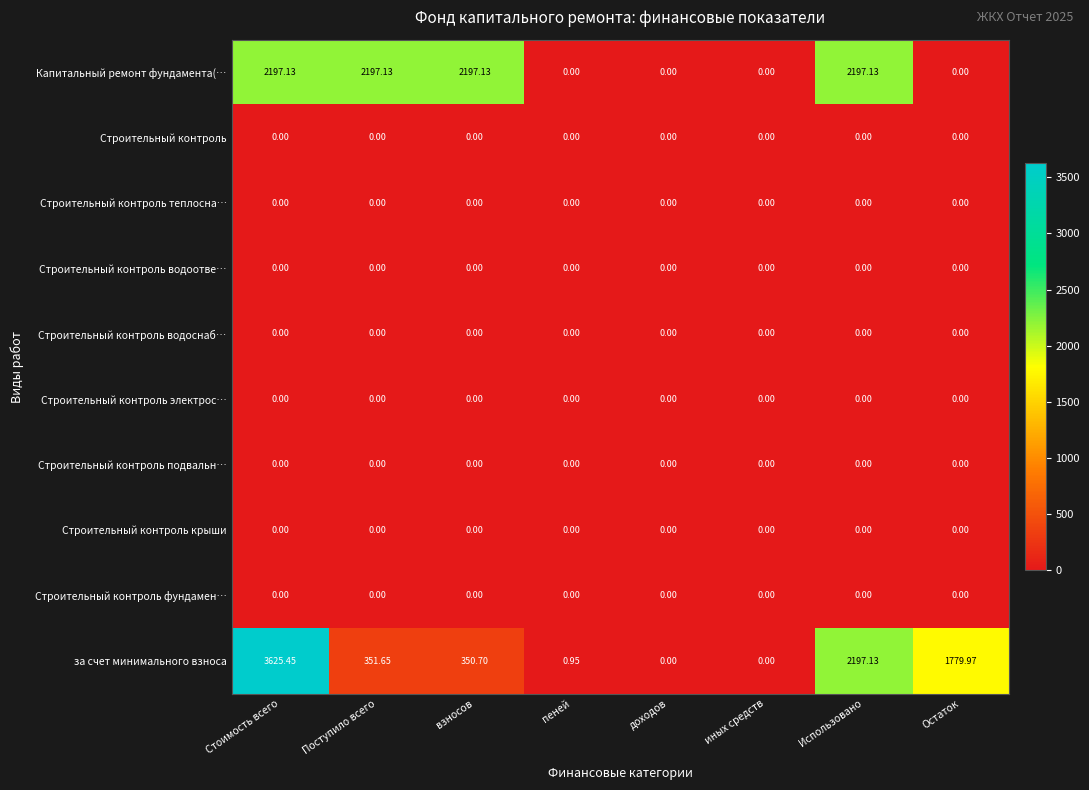

At which label does за счет минимального взноса first exceed 351?

Стоимость всего